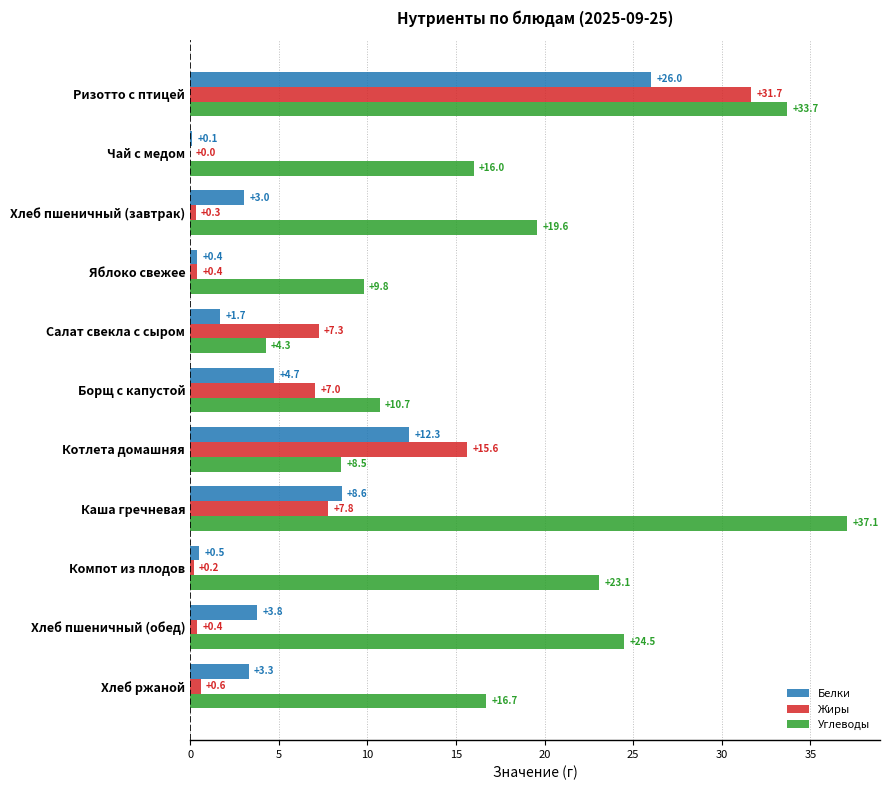

What is the greatest value displayed?

37.1